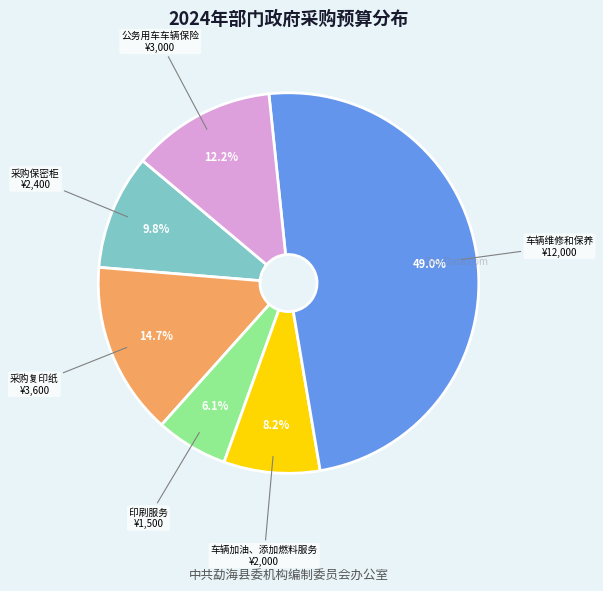

Is there any slice that represents more than half of the pie?

No